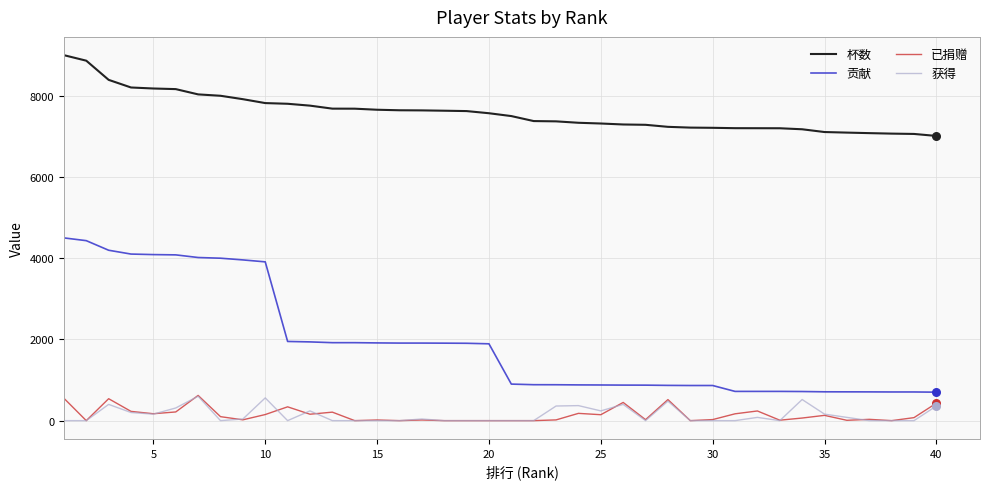

Which series has the largest range (max minus min)?

贡献